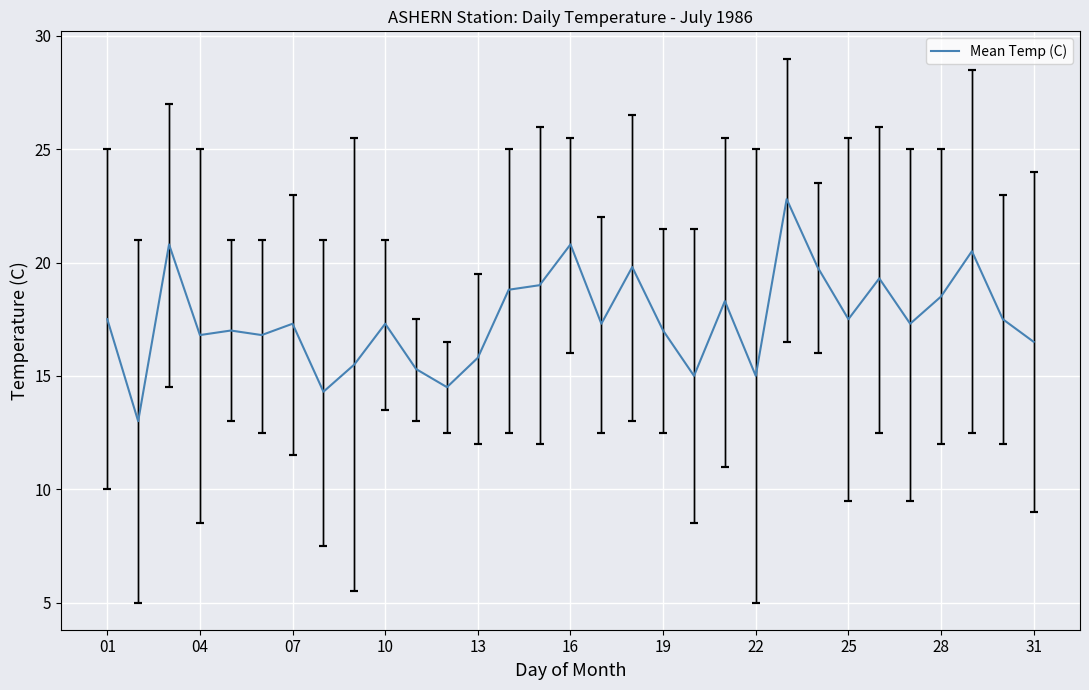

What is the maximum value shown in the chart?

22.8